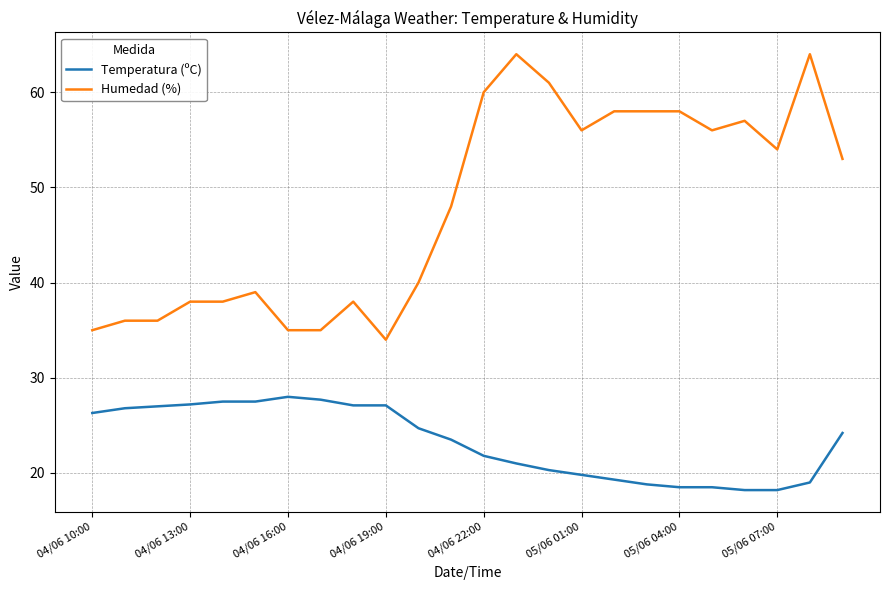

What is the difference between the maximum and minimum values in the Humedad (%) series?

30.0